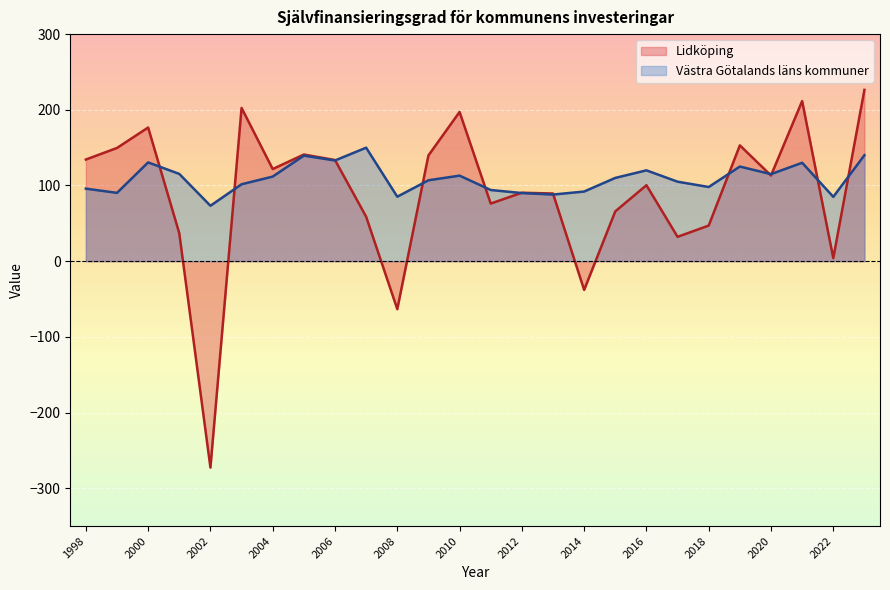

At which category does Västra Götalands läns kommuner reach its first local peak?

2000